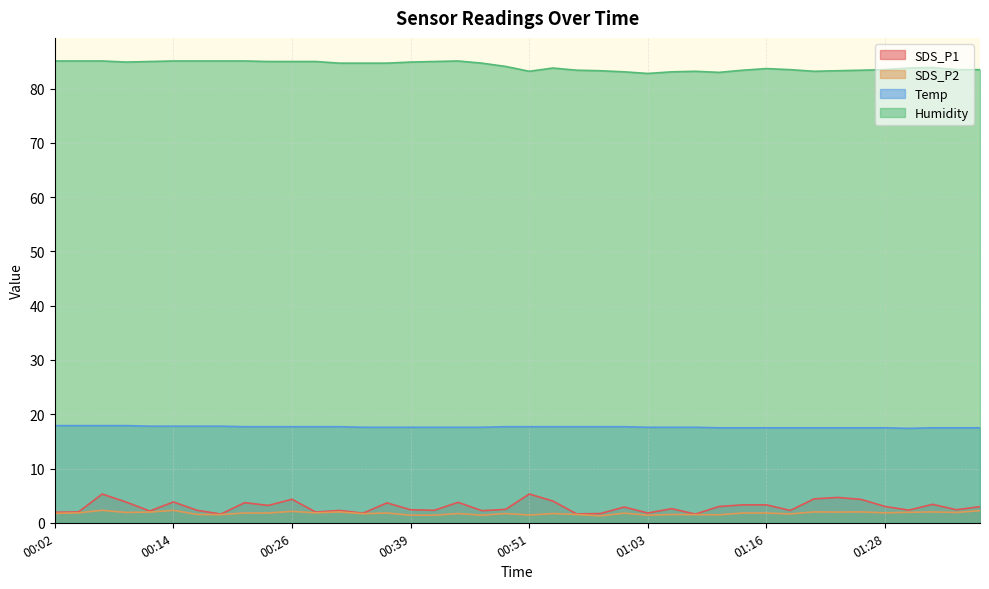

How many interior local valleys does the Temp series have?

1